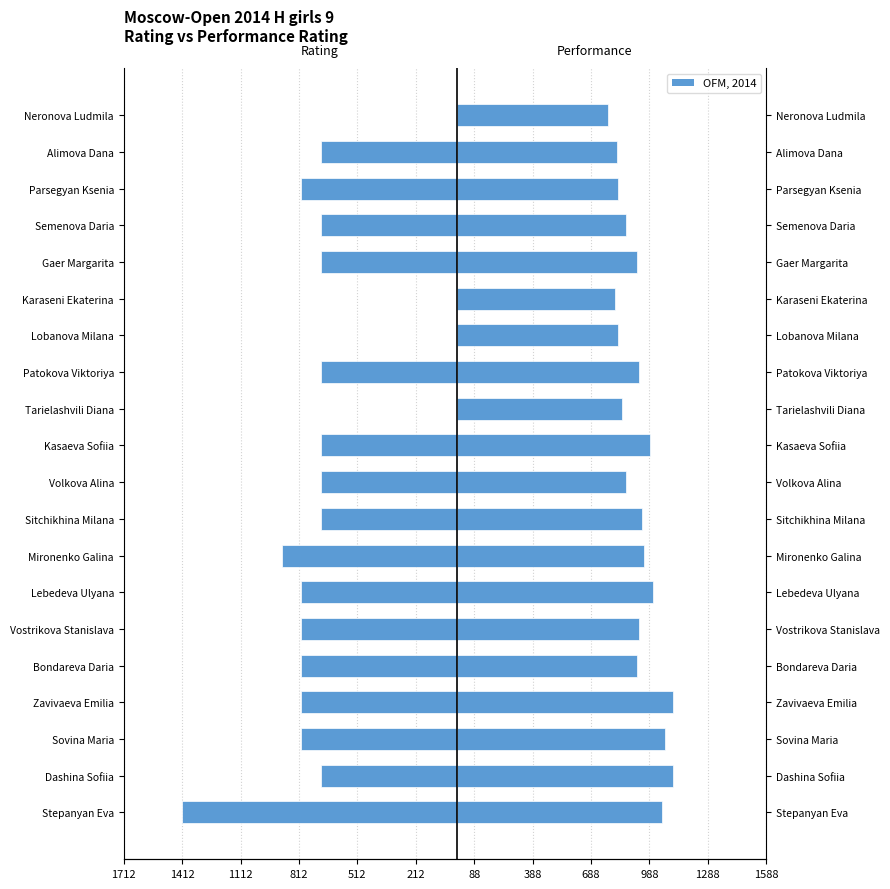

Which series has the widest spread of values?

Rating